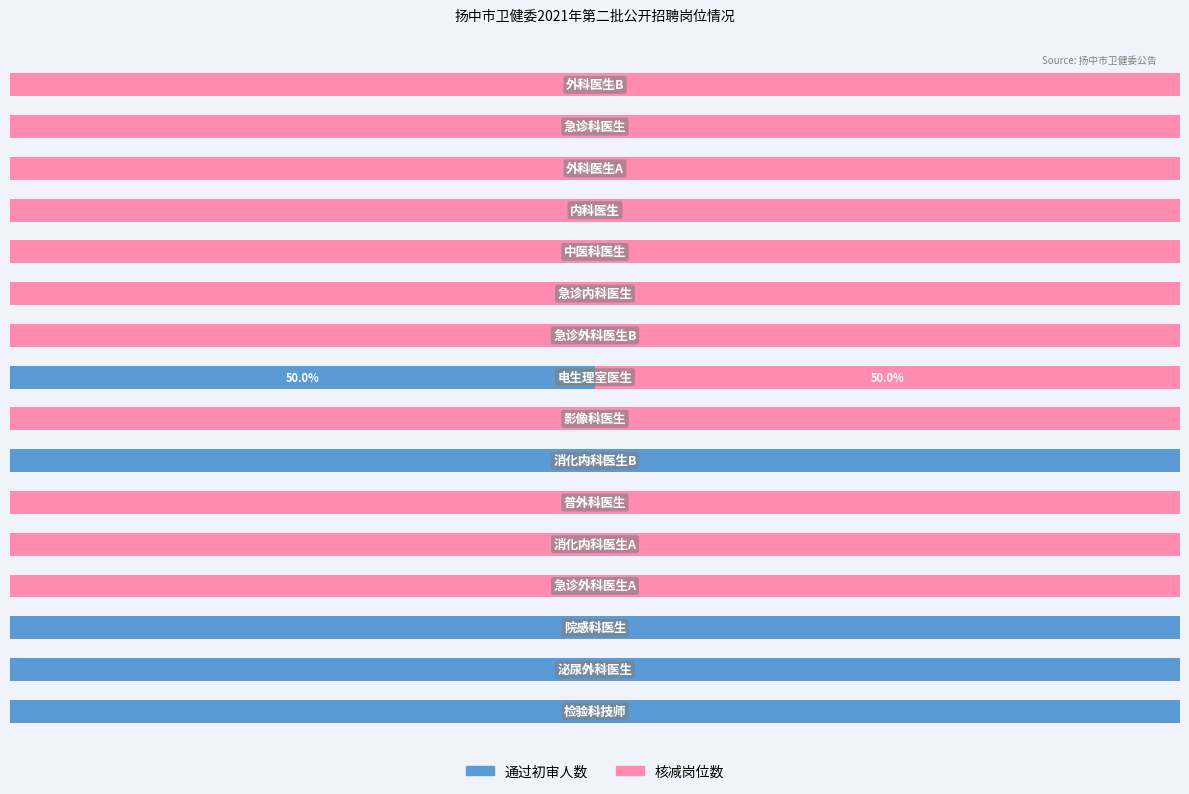

List the series in order of their peak value, highest first.

通过初审人数, 核减岗位数